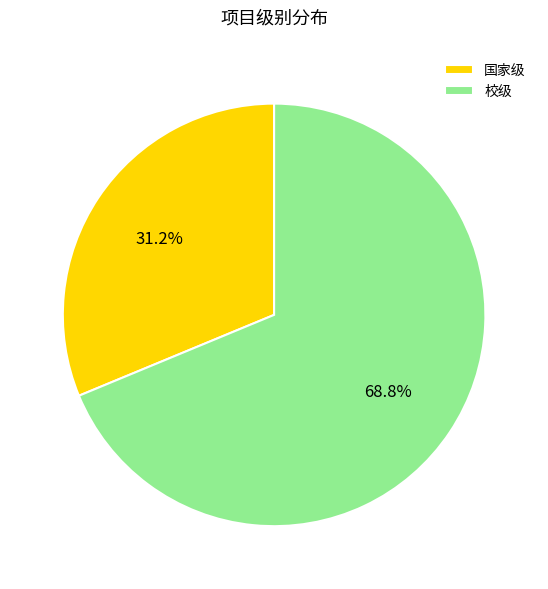

True or false: 校级 accounts for 69% of the total.

True